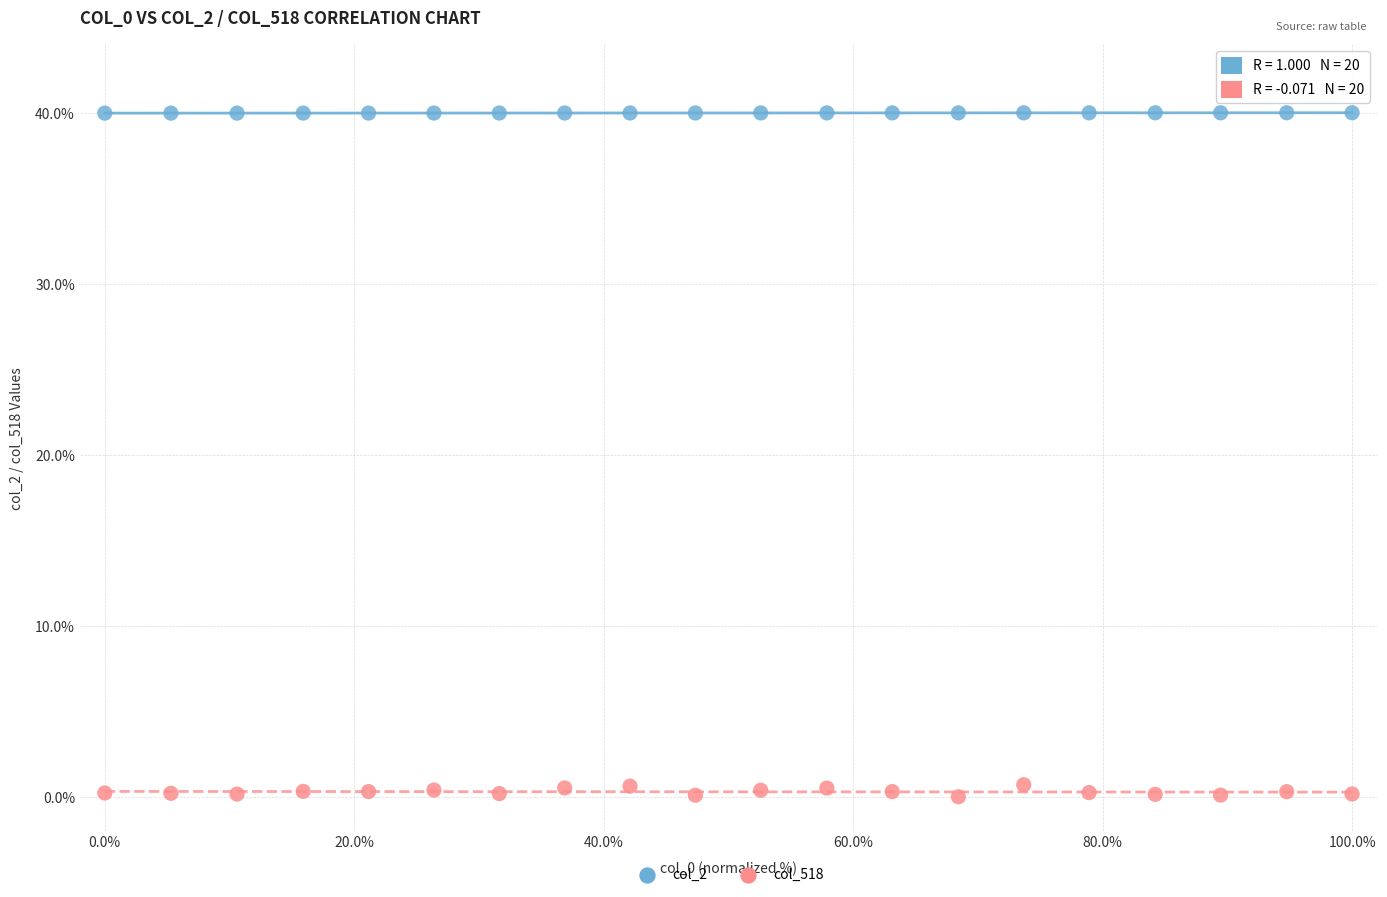

Which series reaches the maximum Y coordinate?

col_2